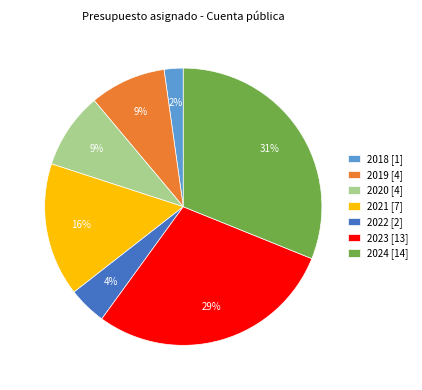

True or false: 2019 accounts for 3% of the total.

False